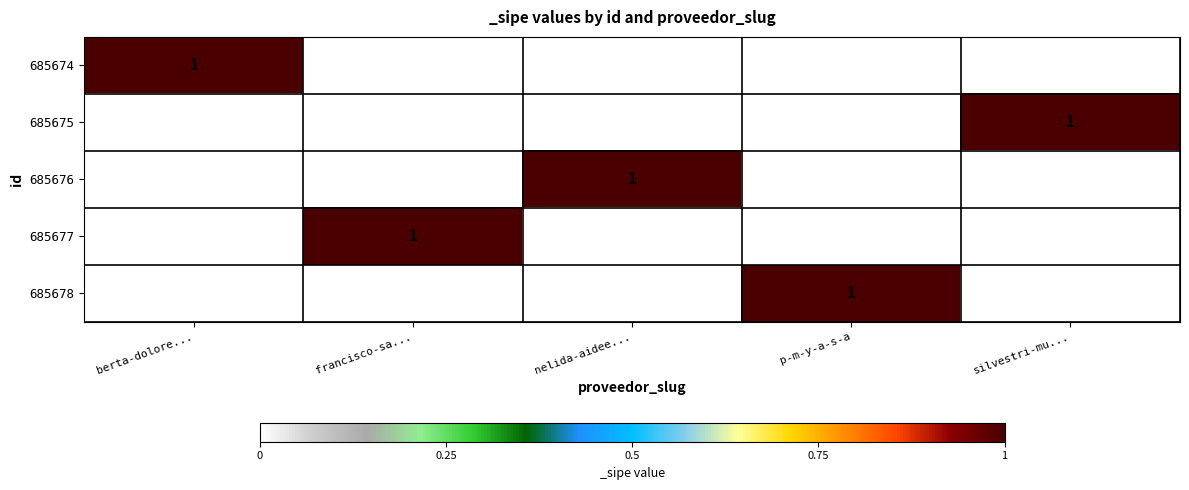

The value of 685678 at p-m-y-a-s-a is 0. True or false?

False